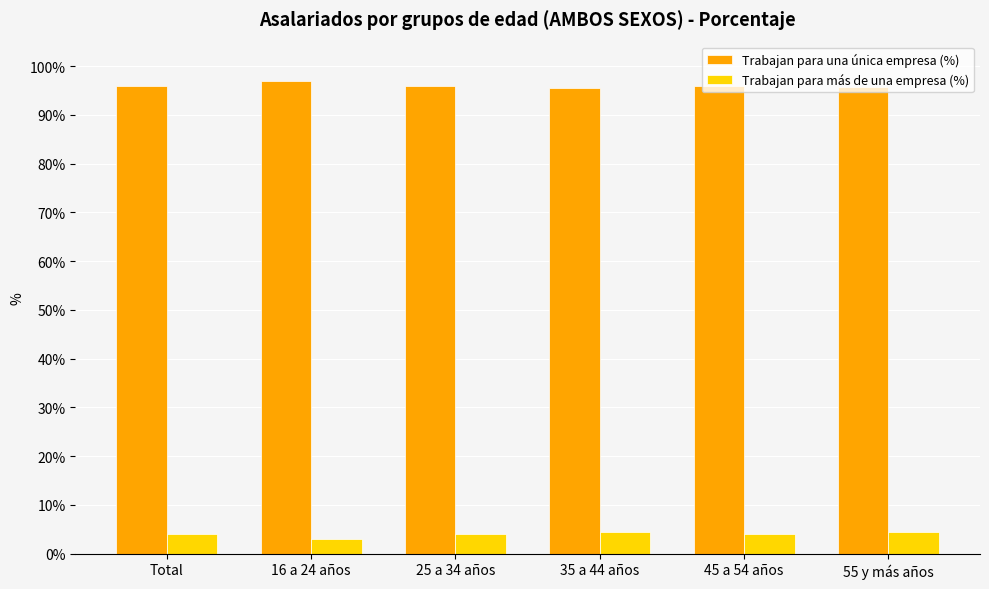

Does the chart contain stacked bars?

No